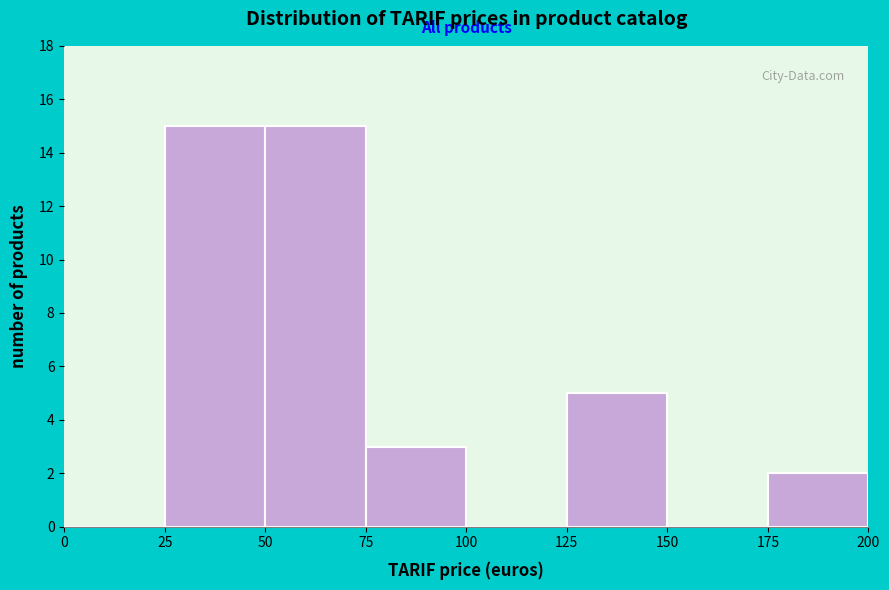

What is the height of the bar covering 175 to 200 on the x-axis? The values are not printed on the chart, so give them approximately, as read against the axis.

2